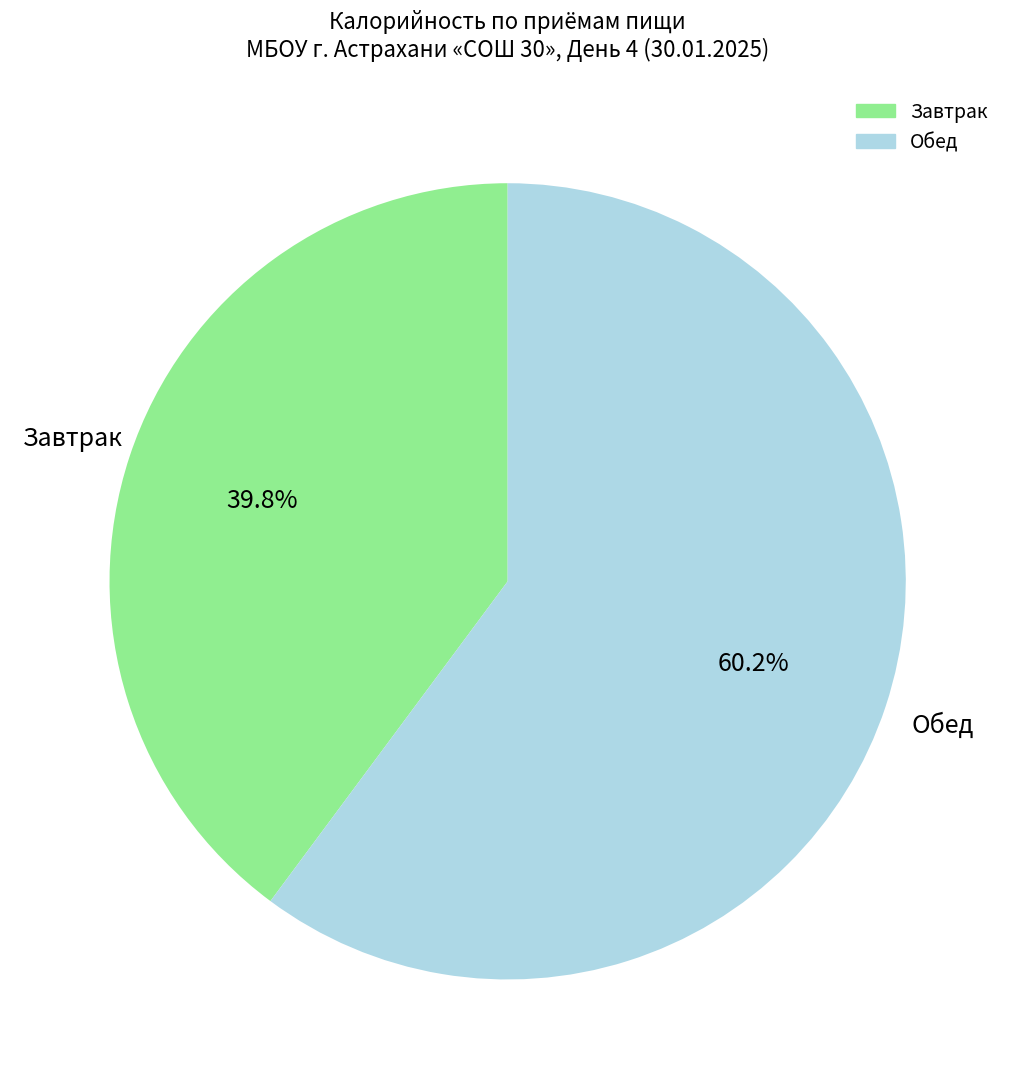

What is the smallest slice in the pie chart?

Завтрак